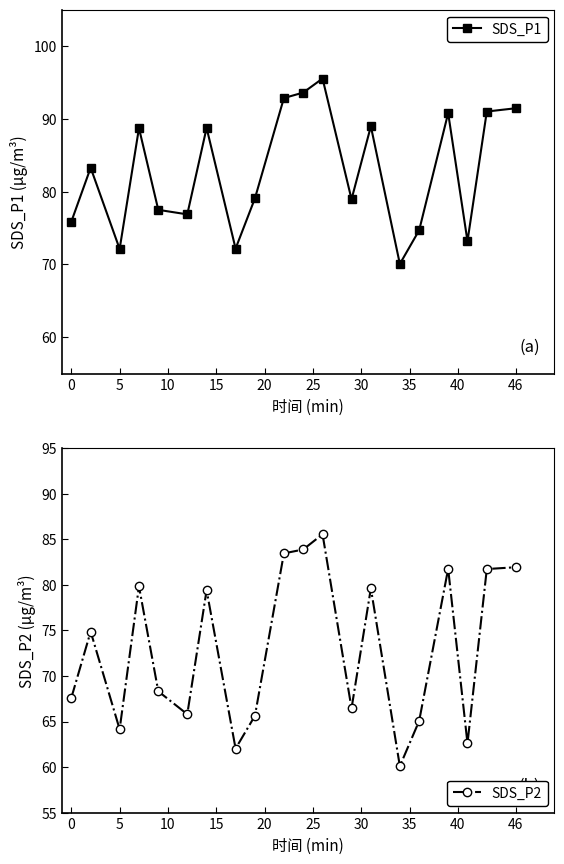

Where is the first local minimum for SDS_P1?

5